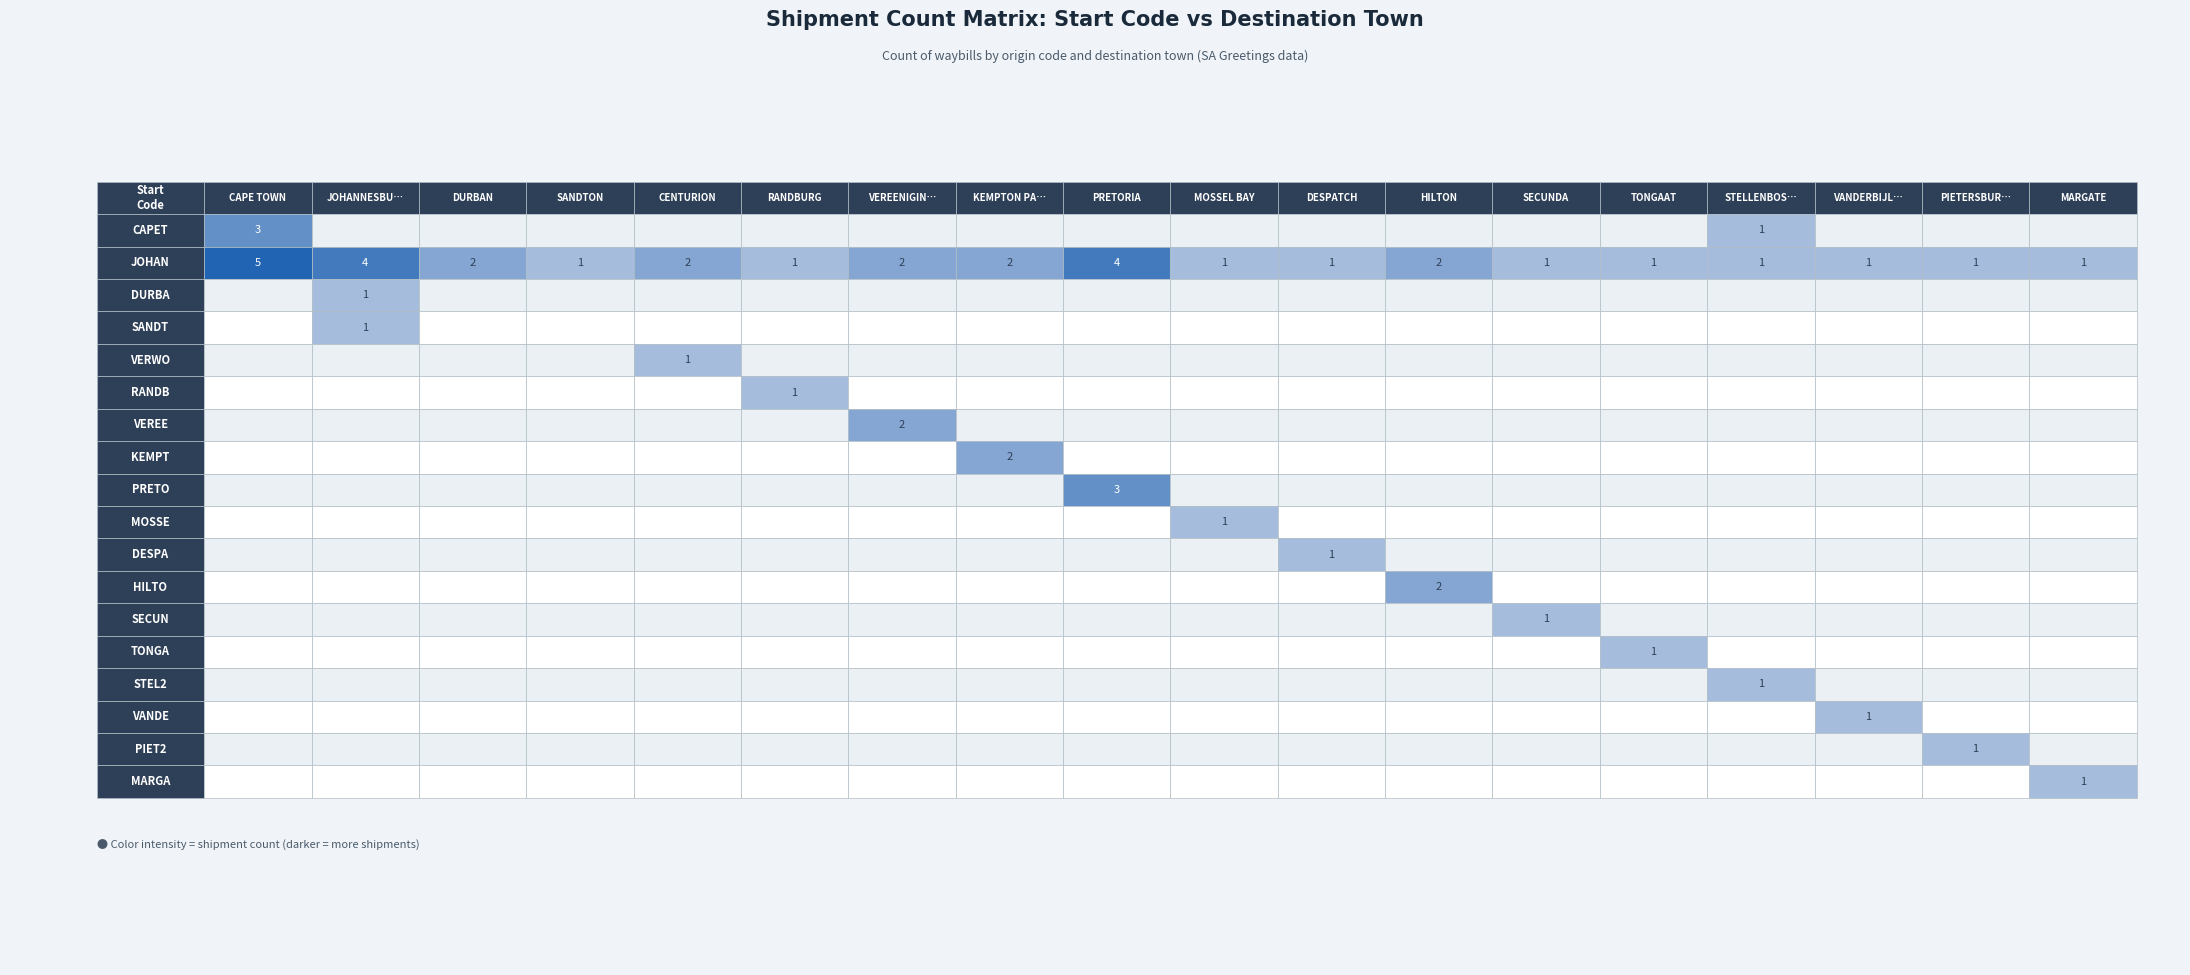

True or false: SECUN has a value of 0 at 2.

True